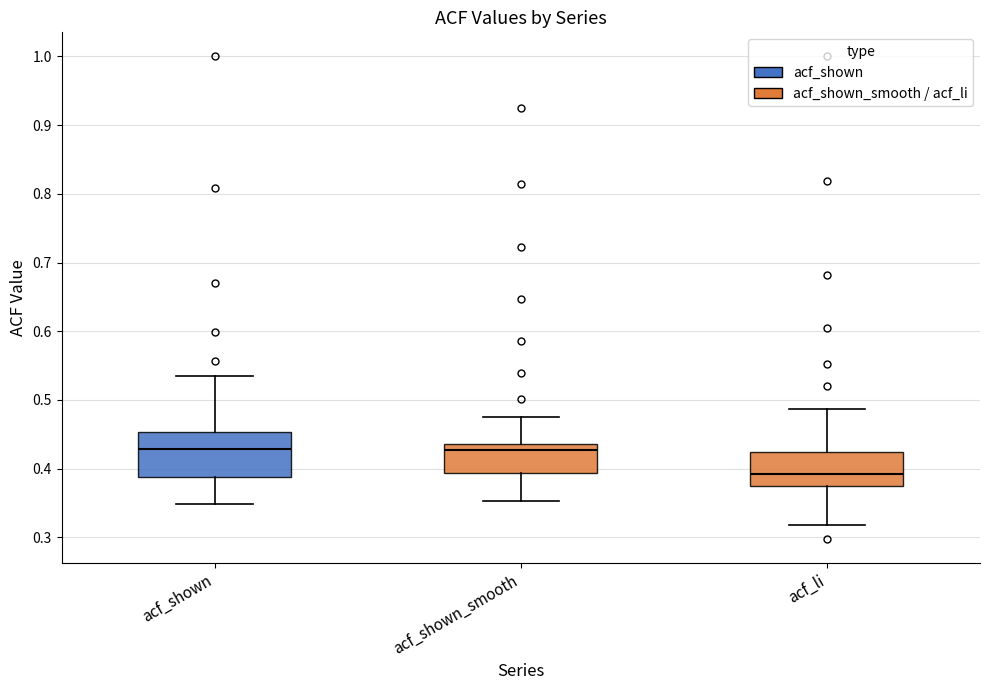

Where does the lower whisker of the box for acf_shown_smooth end on the y-axis? The values are not printed on the chart, so give them approximately, as read against the axis.

0.35